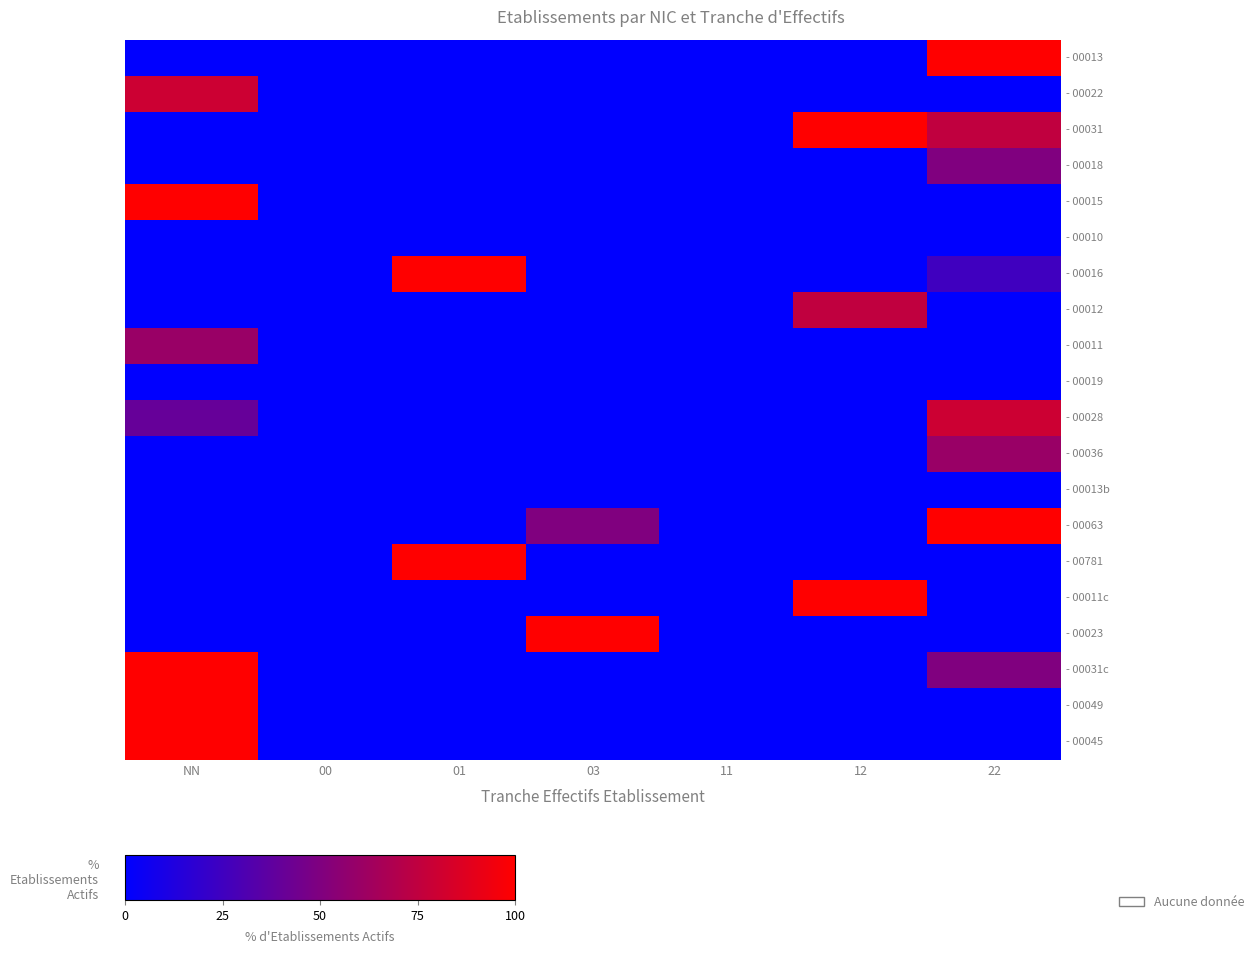

How many categories are shown in the chart?

7